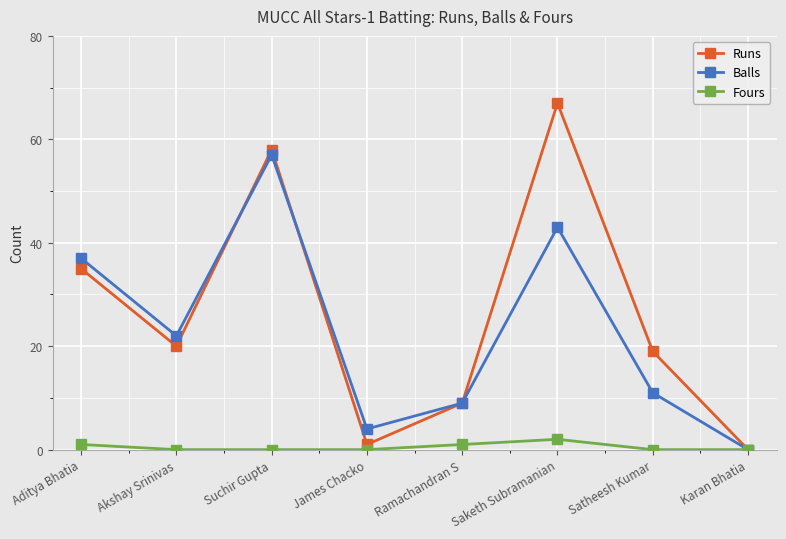

The Runs series shows 20 at Akshay Srinivas. True or false?

True